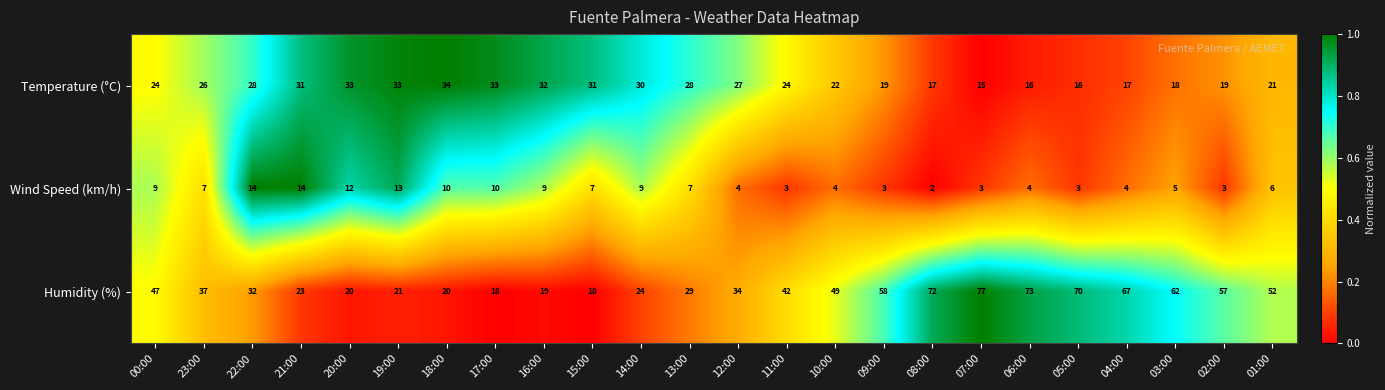

Is it true that Temperature (°C) equals 44 at 12:00?

False